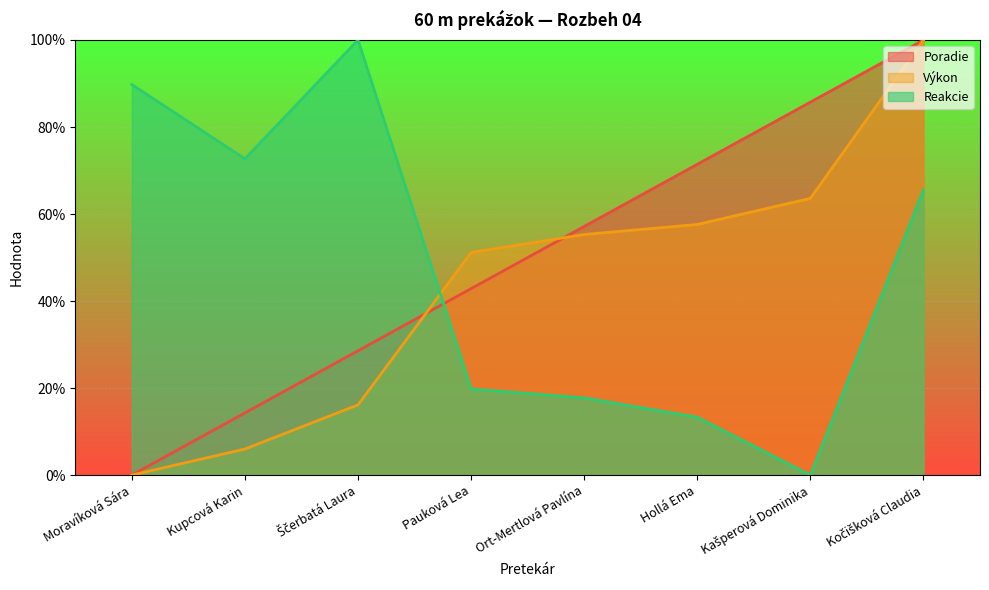

Where is the first local minimum for Reakcie?

Kupcová Karin